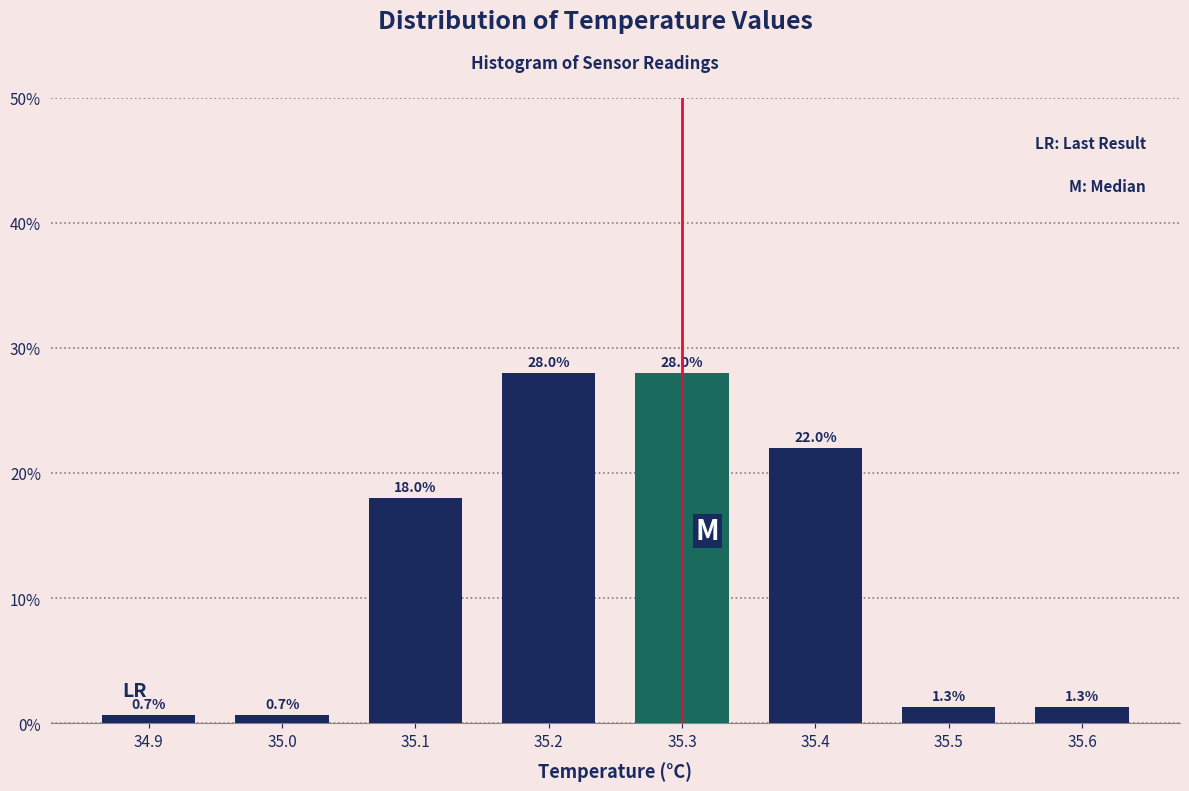

How tall is the bar that spans 35.45 to 35.55 on the x-axis?

1.3